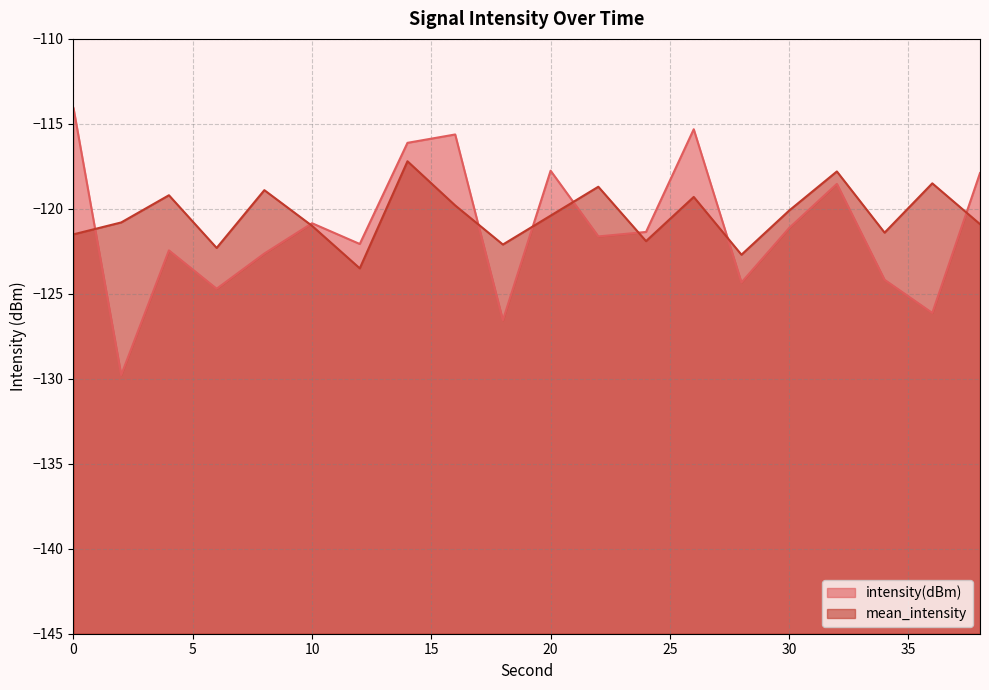

Between 12 and 38, which is larger?

38